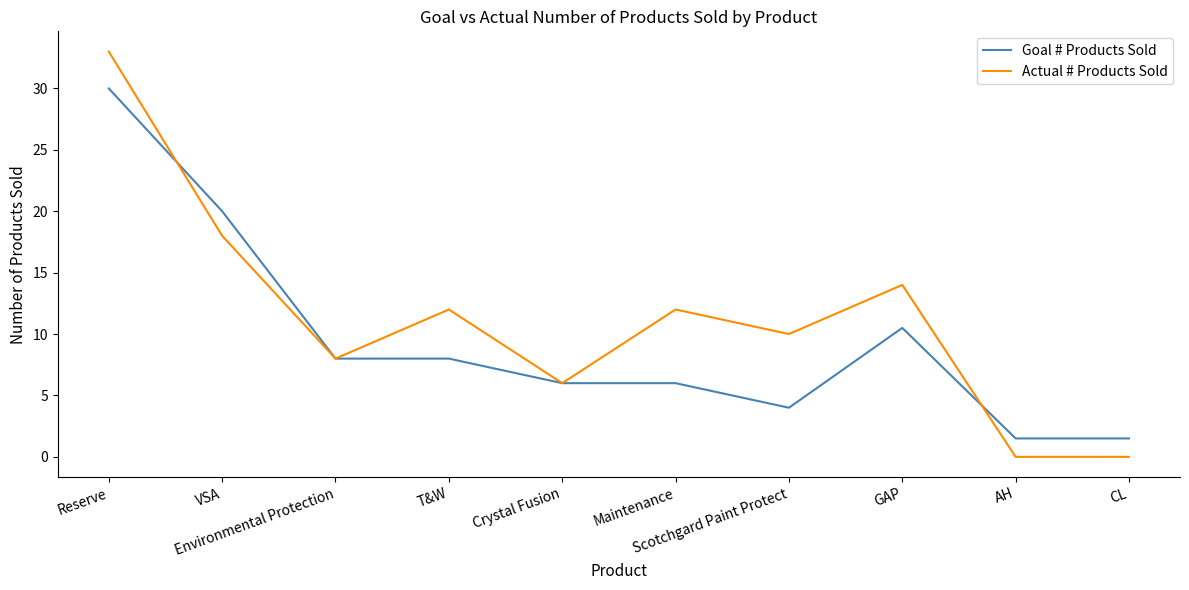

Reading left to right, what are all the values shown in this chart?

Goal # Products Sold: 30.0	20.0	8.0	8.0	6.0	6.0	4.0	10.5	1.5	1.5
Actual # Products Sold: 33.0	18.0	8.0	12.0	6.0	12.0	10.0	14.0	0.0	0.0